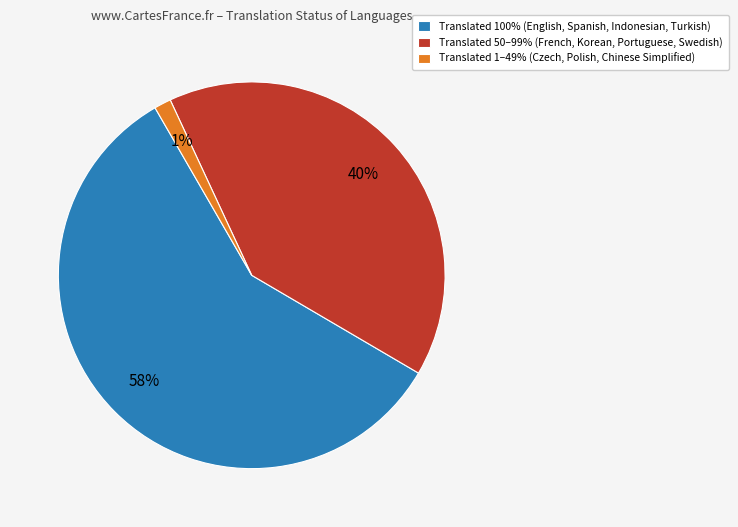

What is the smallest slice in the pie chart?

Translated 1–49% (Czech, Polish, Chinese Simplified)